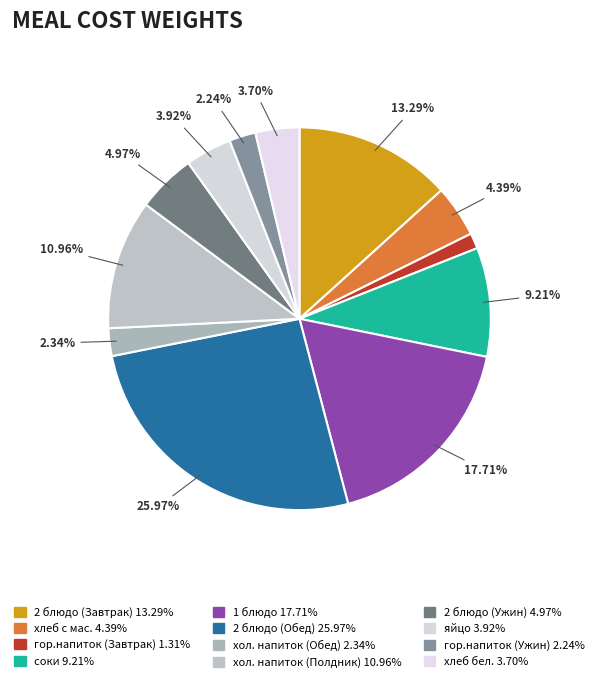

Is соки the majority of the pie?

No